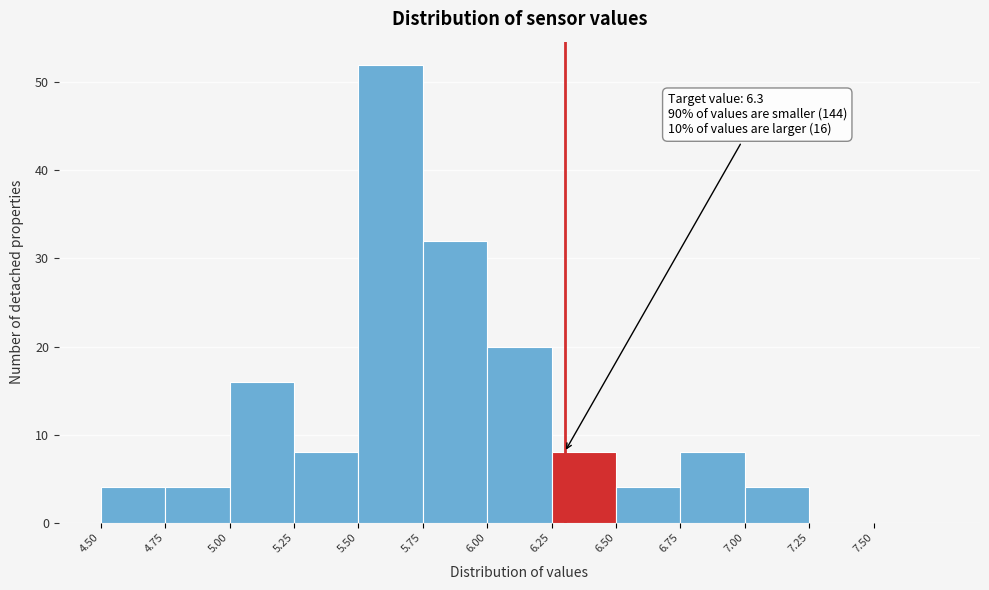

Over which range of the x-axis is the bar tallest?

5.50 to 5.75